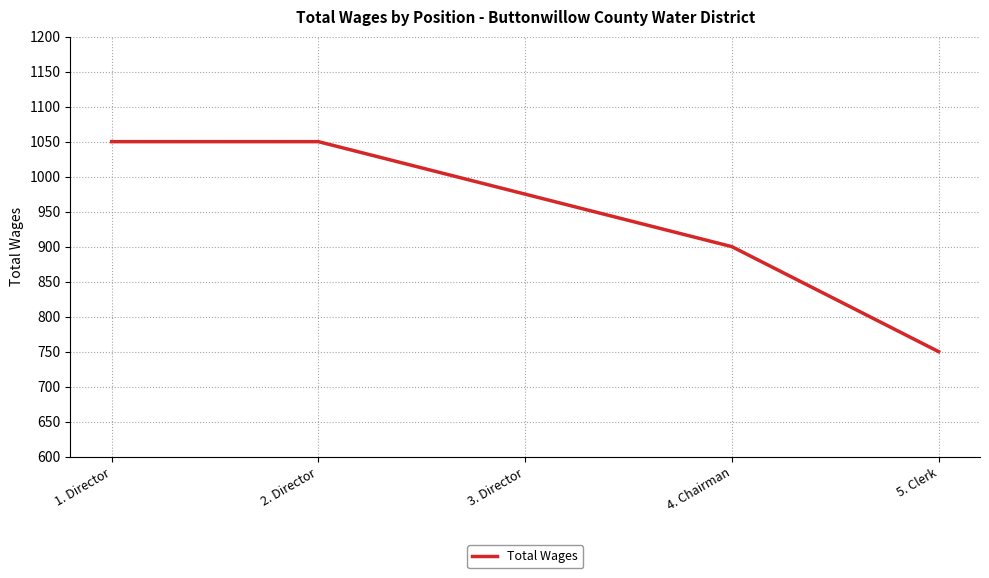

Approximately how many times larger is the value at 5. Clerk compared to 2. Director?

0.7